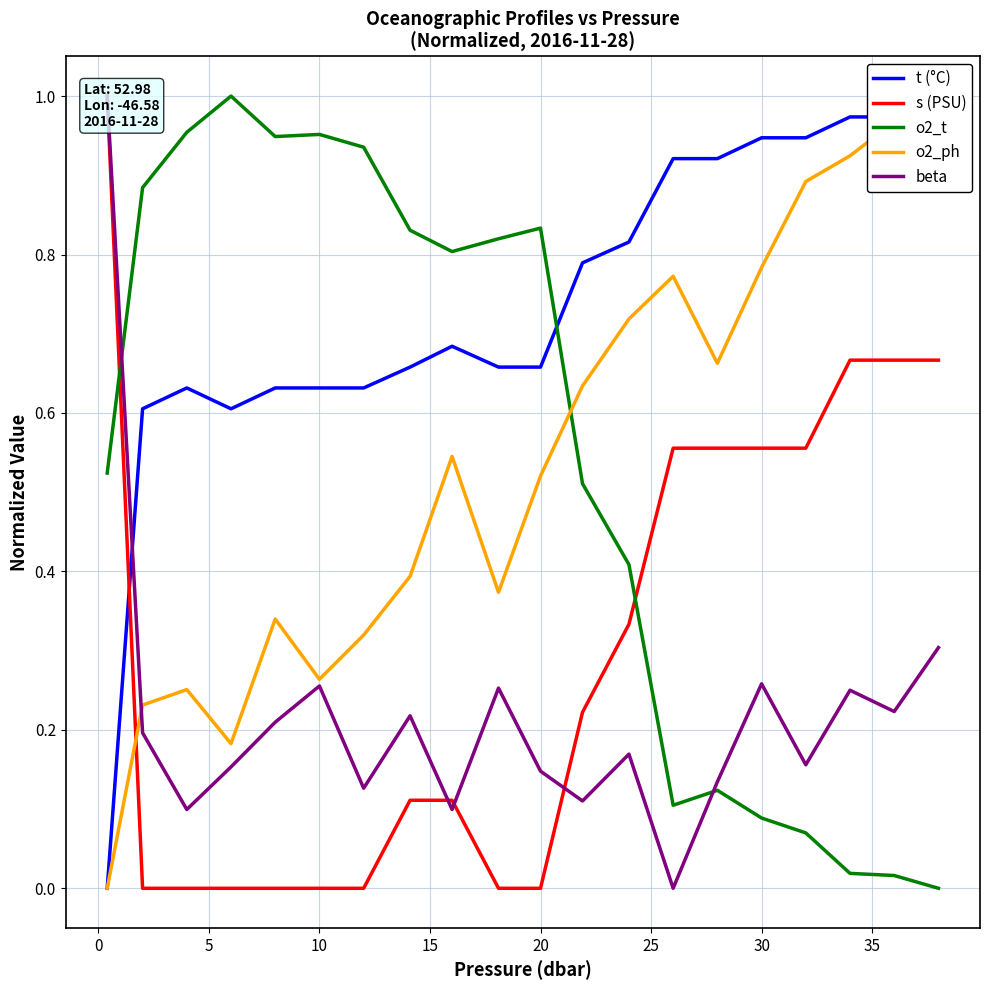

Is it true that s (PSU) equals 0.2 at 35?

False